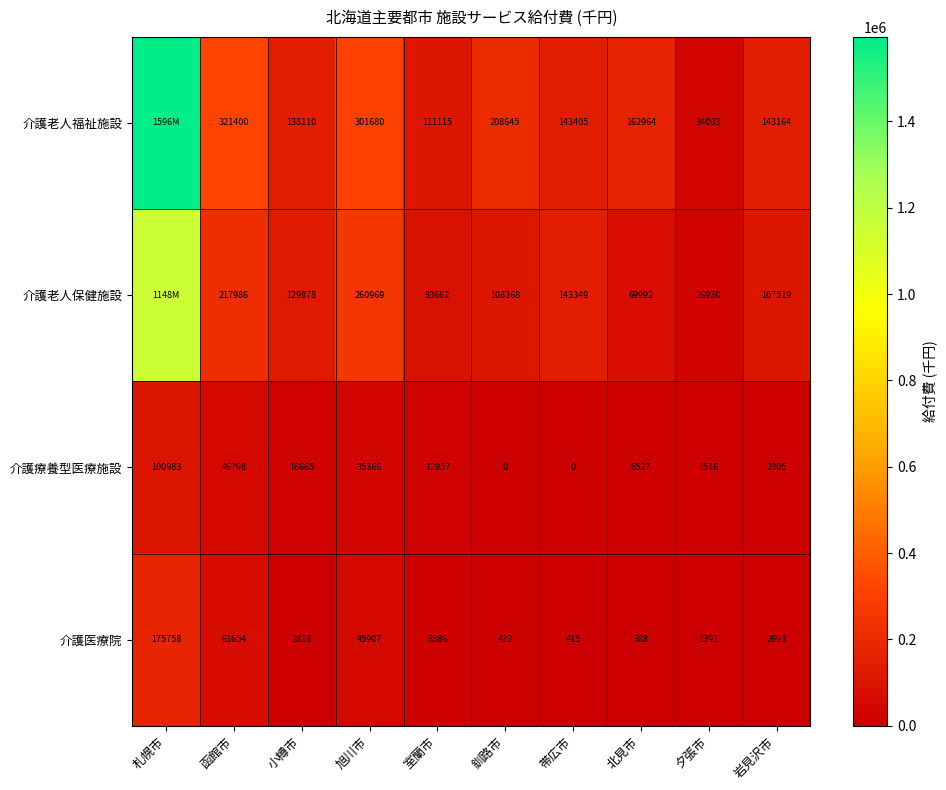

At 北見市, list the series in order from smallest to largest.

介護医療院, 介護療養型医療施設, 介護老人保健施設, 介護老人福祉施設